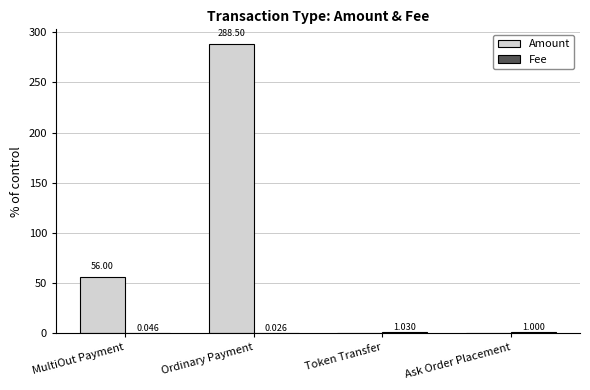

True or false: Amount has a value of 24.4 at MultiOut Payment.

False